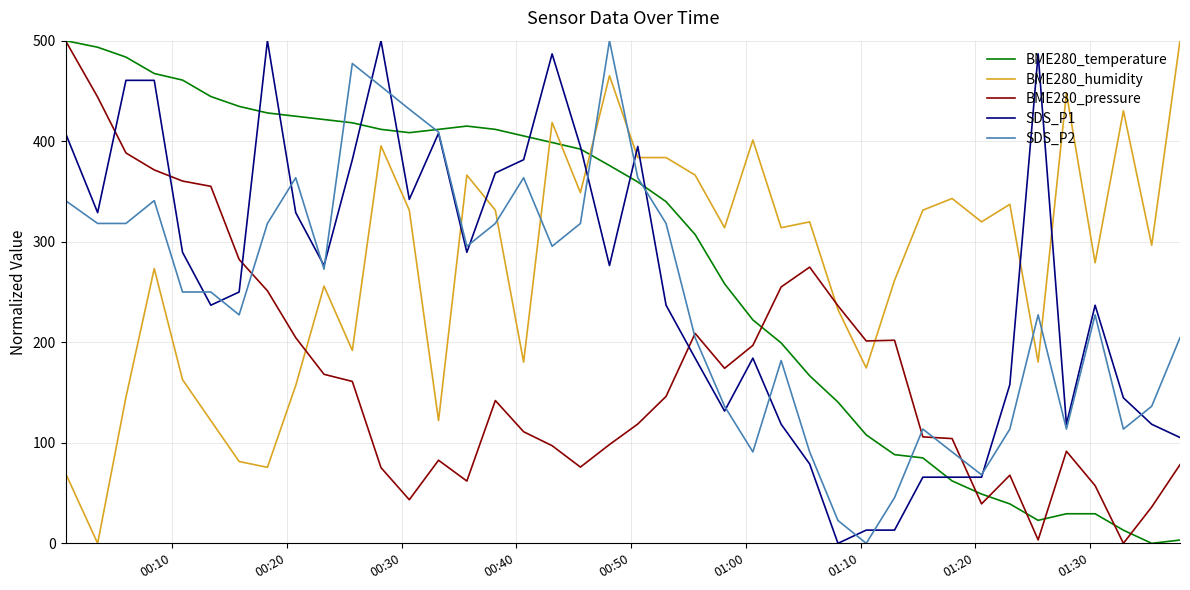

True or false: BME280_pressure and SDS_P1 intersect in this chart.

True